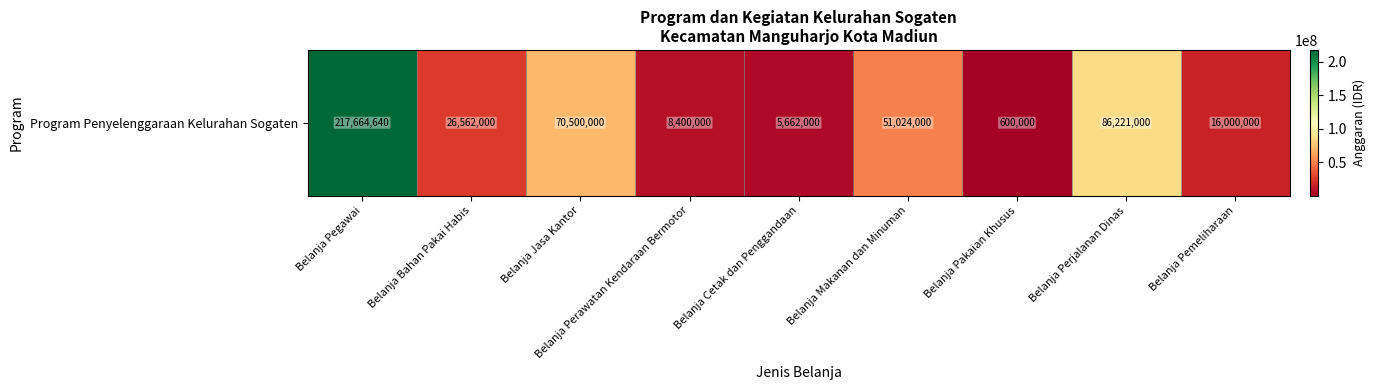

What is the maximum value shown in the chart?

217664640